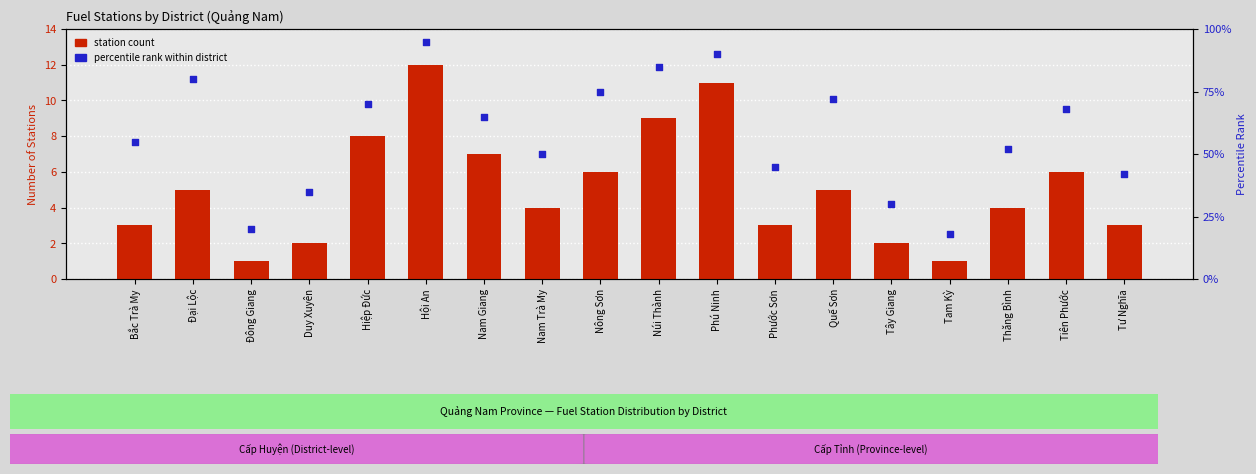

Is the value of percentile rank within district at Tây Giang greater than the value of station count at Duy Xuyên?

Yes